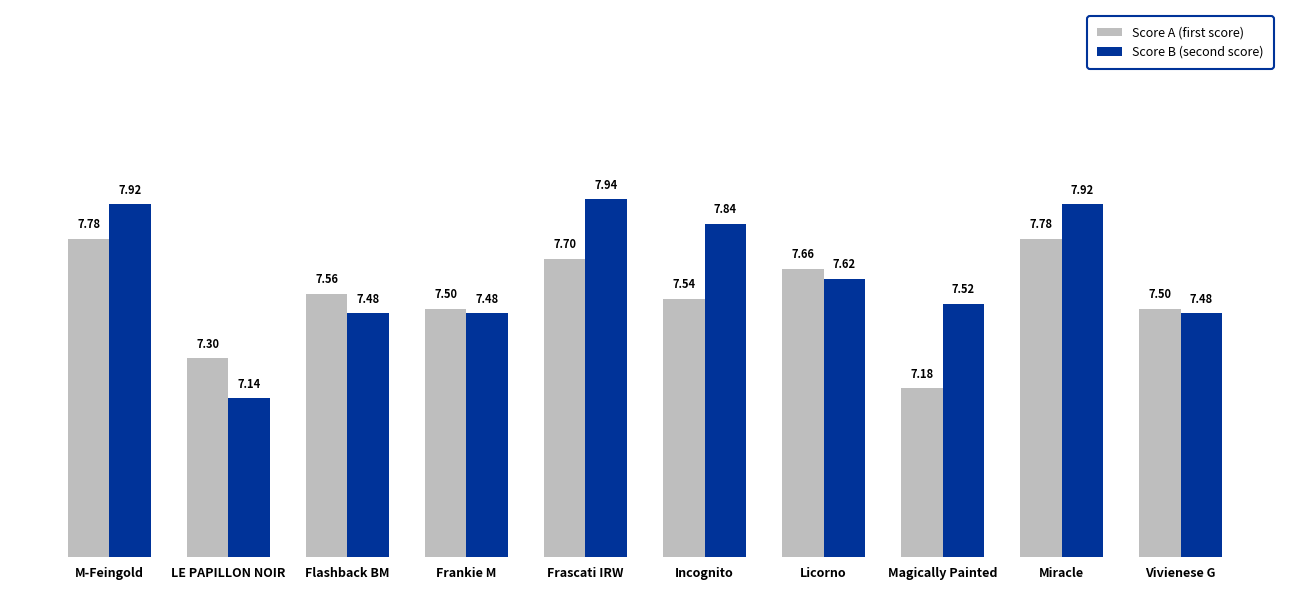

What is the total value across all series at Frankie M?

15.0